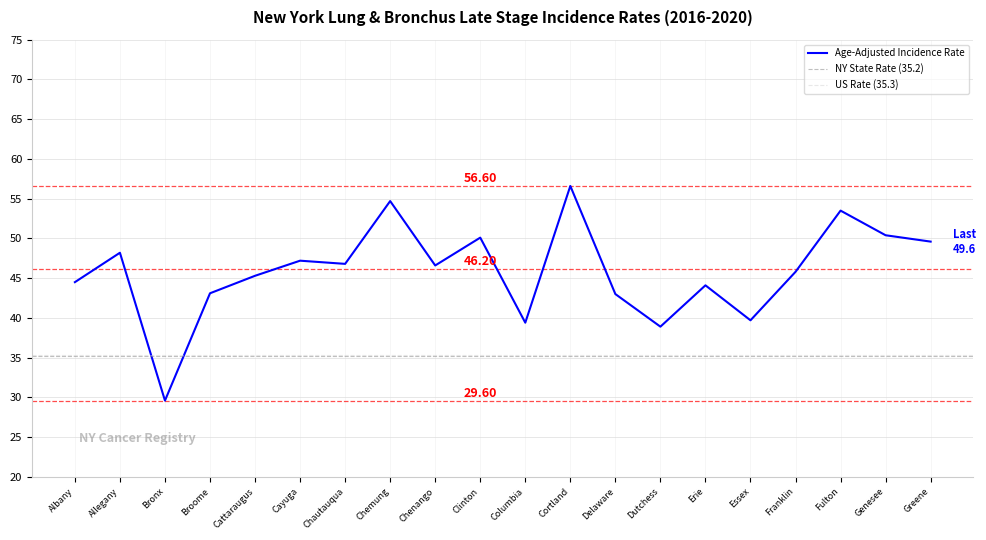

How many lines are shown in the chart?

1